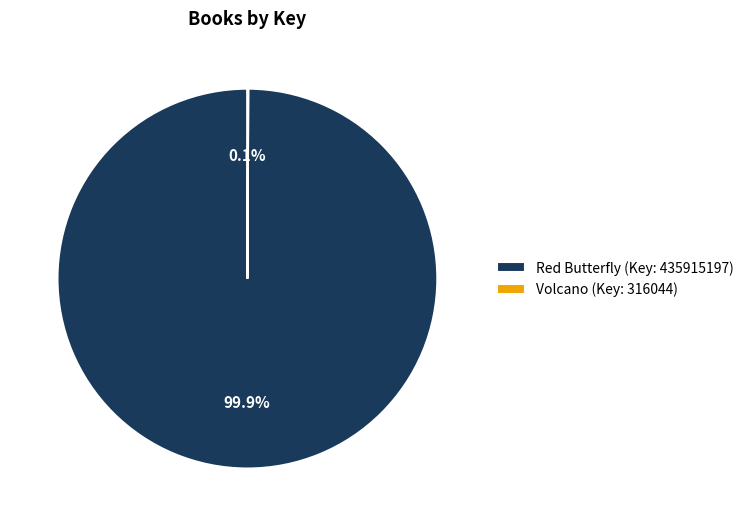

To the nearest percent, what percentage of the pie is Red Butterfly (Key: 435915197)?

100%